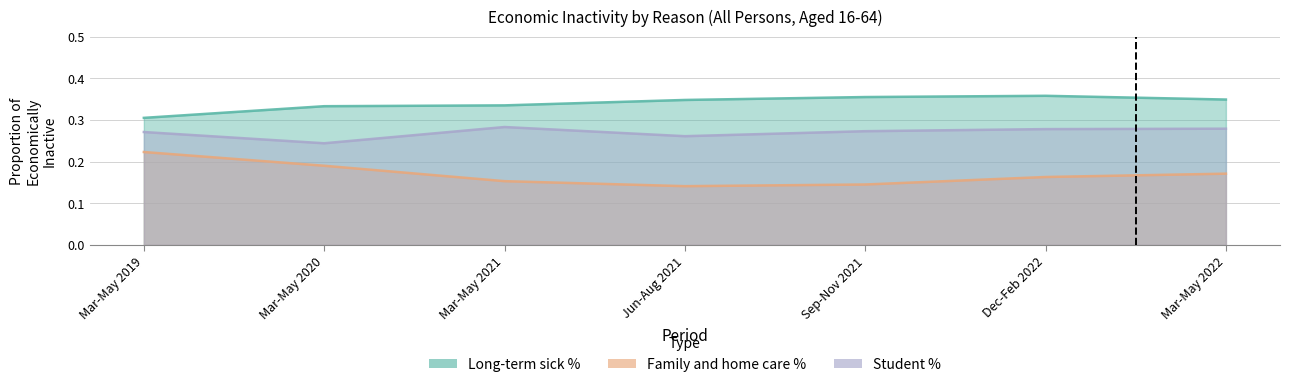

What is the total value across all series at Mar-May 2022?

0.8